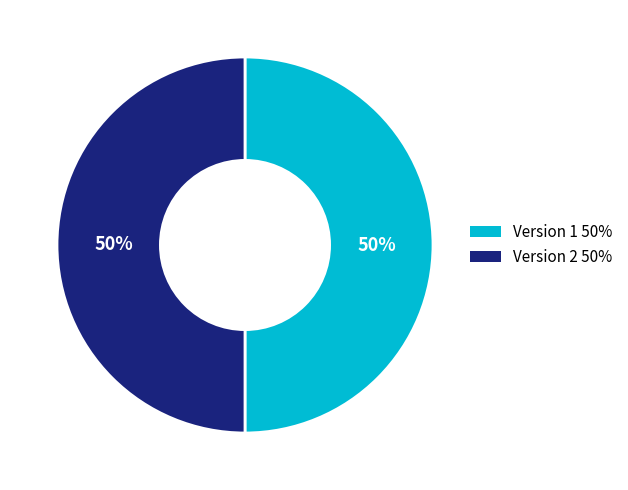

Do Version 1 50% and Version 2 50% together represent more than half of the pie?

Yes